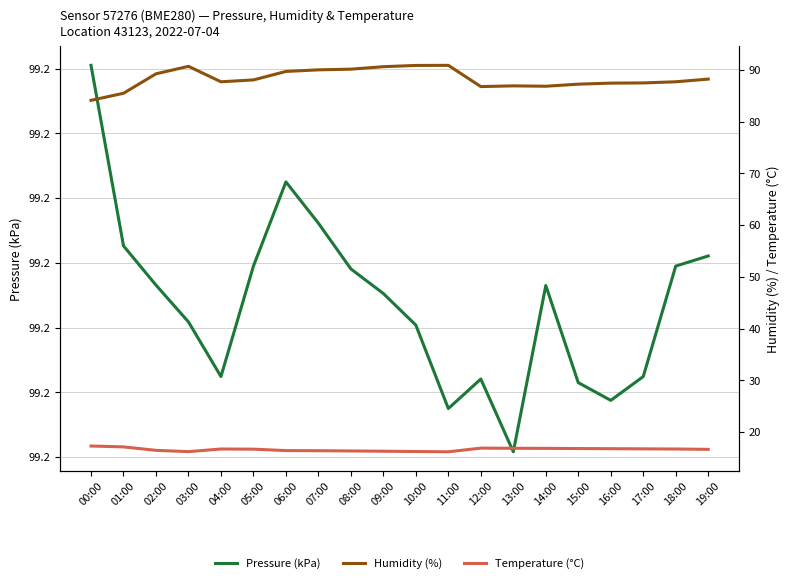

Where is Temperature (°C) nearest to the value 16?

11:00